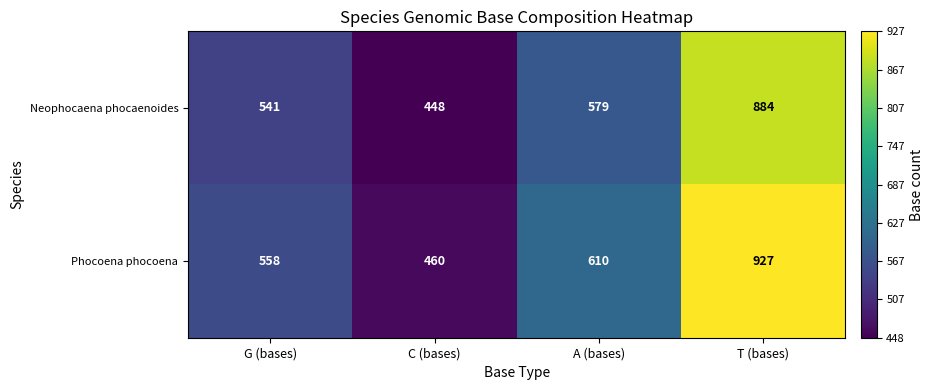

How many values in the Phocoena phocoena series are below 610?

2